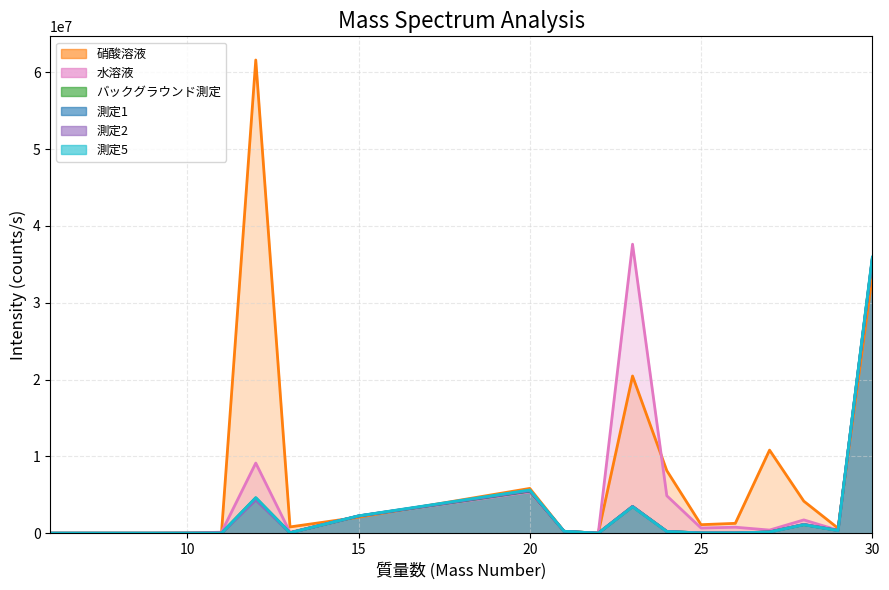

What is the value of the 測定5 point at the 5th from the left?

6692.4